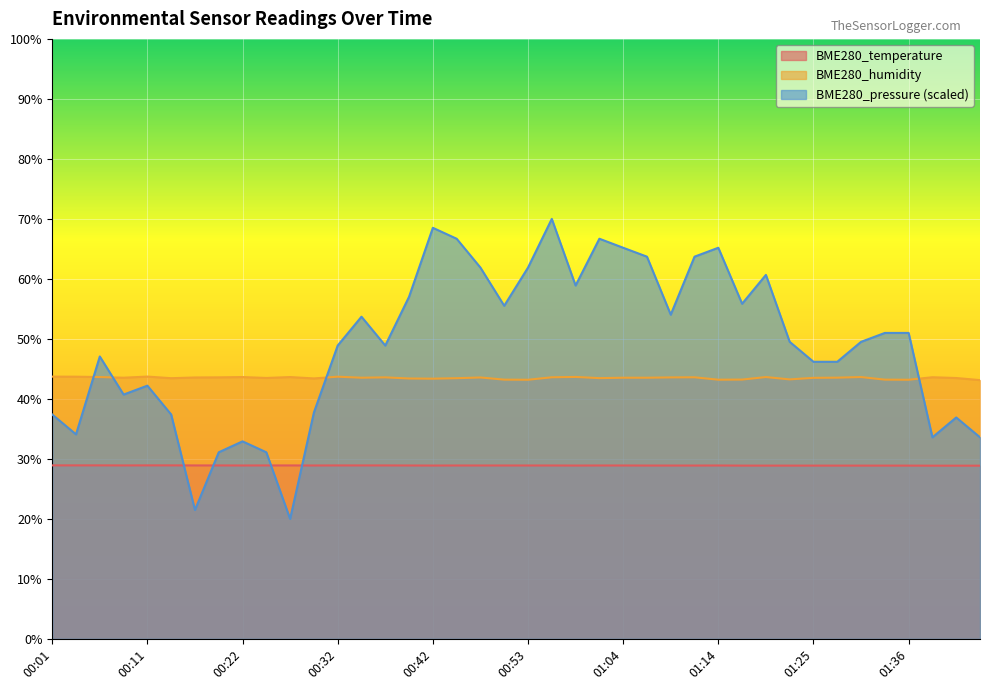

List the series in order of their peak value, lowest first.

BME280_temperature, BME280_humidity, BME280_pressure (scaled)